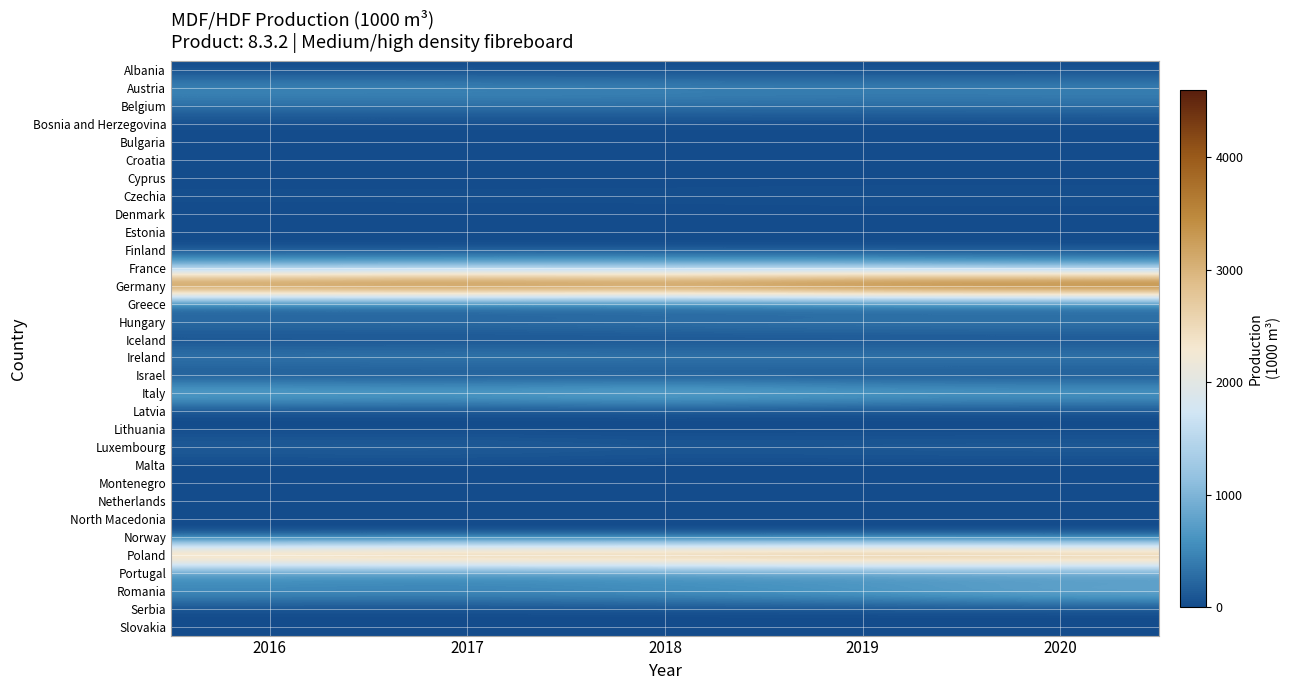

Reading right to left, extract all data points from this chart.

Albania: 2020=0.0	2019=0.0	2018=0.0	2017=0.0	2016=0.0
Austria: 2020=510.0	2019=498.0	2018=529.0	2017=555.0	2016=556.0
Belgium: 2020=290.9	2019=288.0	2018=300.0	2017=300.0	2016=300.0
Bosnia and Herzegovina: 2020=5.0	2019=0.5	2018=0.8	2017=2.0	2016=2.0
Bulgaria: 2020=5.0	2019=5.0	2018=5.8	2017=6.6	2016=7.8
Croatia: 2020=0.0	2019=0.0	2018=0.0	2017=0.0	2016=0.0
Cyprus: 2020=0.0	2019=0.0	2018=0.0	2017=0.0	2016=0.0
Czechia: 2020=42.8	2019=42.4	2018=34.0	2017=33.0	2016=32.0
Denmark: 2020=0.0	2019=0.0	2018=0.0	2017=0.0	2016=0.0
Estonia: 2020=0.0	2019=0.0	2018=0.0	2017=0.0	2016=0.0
Finland: 2020=0.0	2019=0.0	2018=0.0	2017=0.0	2016=0.0
France: 2020=950.0	2019=1078.0	2018=1108.0	2017=1108.0	2016=1062.0
Germany: 2020=4599.7	2019=4505.1	2018=4171.0	2017=4374.6	2016=4216.3
Greece: 2020=75.0	2019=65.0	2018=65.0	2017=65.0	2016=70.2
Hungary: 2020=430.3	2019=430.3	2018=391.0	2017=333.0	2016=336.0
Iceland: 2020=0.0	2019=0.0	2018=0.0	2017=0.0	2016=0.0
Ireland: 2020=438.4	2019=438.4	2018=438.4	2017=453.6	2016=420.0
Israel: 2020=14.0	2019=14.0	2018=14.0	2017=14.0	2016=14.0
Italy: 2020=810.0	2019=849.7	2018=1005.8	2017=864.8	2016=930.0
Latvia: 2020=0.0	2019=0.0	2018=0.0	2017=0.0	2016=0.0
Lithuania: 2020=0.0	2019=0.0	2018=0.0	2017=0.0	2016=0.0
Luxembourg: 2020=147.0	2019=140.0	2018=120.0	2017=180.0	2016=160.0
Malta: 2020=0.0	2019=0.0	2018=0.0	2017=0.0	2016=0.0
Montenegro: 2020=0.0	2019=0.0	2018=0.0	2017=0.0	2016=0.0
Netherlands: 2020=0.0	2019=0.0	2018=0.0	2017=0.0	2016=0.0
North Macedonia: 2020=0.0	2019=0.0	2018=0.0	2017=0.0	2016=0.0
Norway: 2020=0.0	2019=0.0	2018=0.0	2017=0.0	2016=0.0
Poland: 2020=3550.0	2019=3655.9	2018=3485.3	2017=3511.1	2016=3354.0
Portugal: 2020=423.0	2019=412.0	2018=387.0	2017=360.2	2016=404.9
Romania: 2020=1021.6	2019=800.8	2018=709.2	2017=615.5	2016=650.0
Serbia: 2020=0.0	2019=0.0	2018=0.0	2017=0.0	2016=0.0
Slovakia: 2020=0.0	2019=0.0	2018=0.0	2017=0.0	2016=0.0